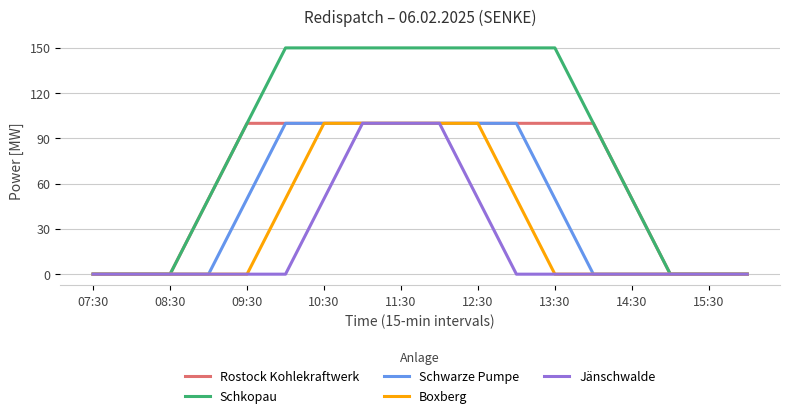

Which series has the largest total across all categories?

Schkopau